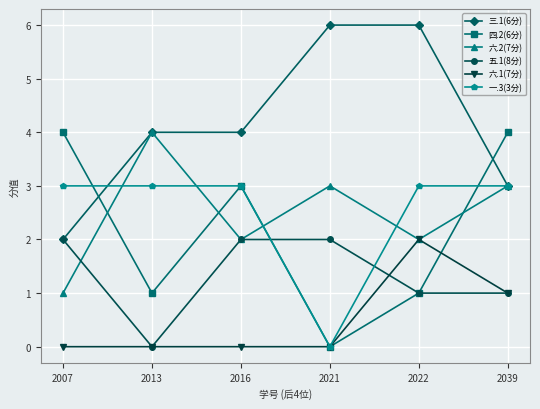

Does the chart have visible grid lines?

Yes